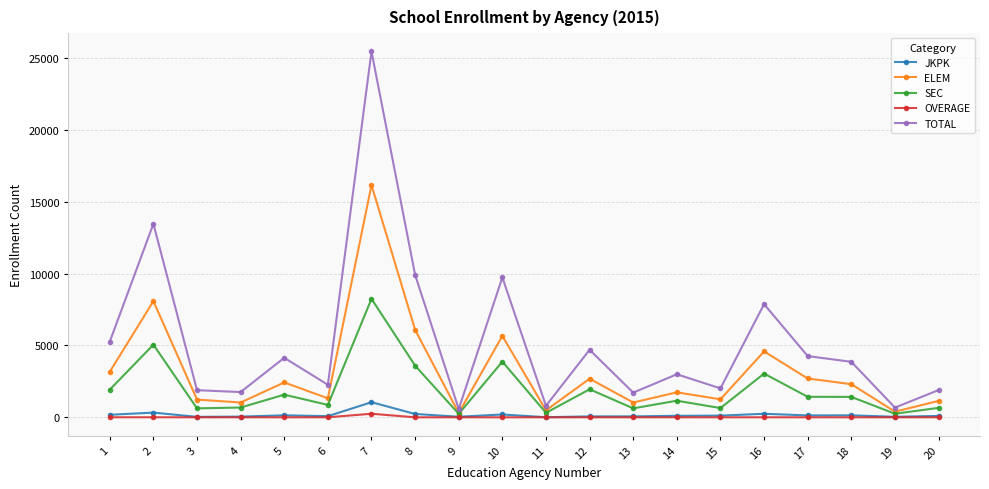

What is the difference between the second highest and second lowest values in the SEC series?

4805.1